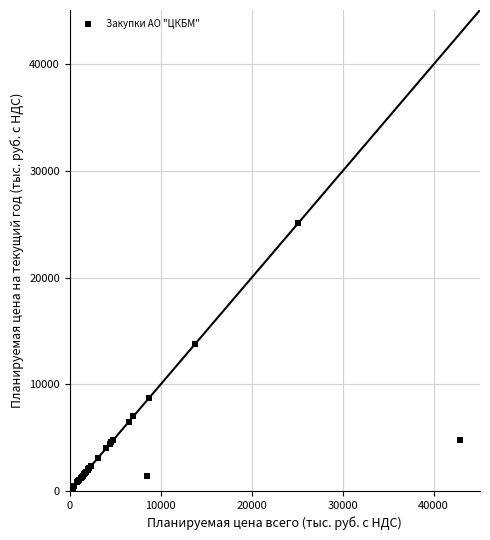

What Y value in the scatter plot is closest to 12676?

13746.0